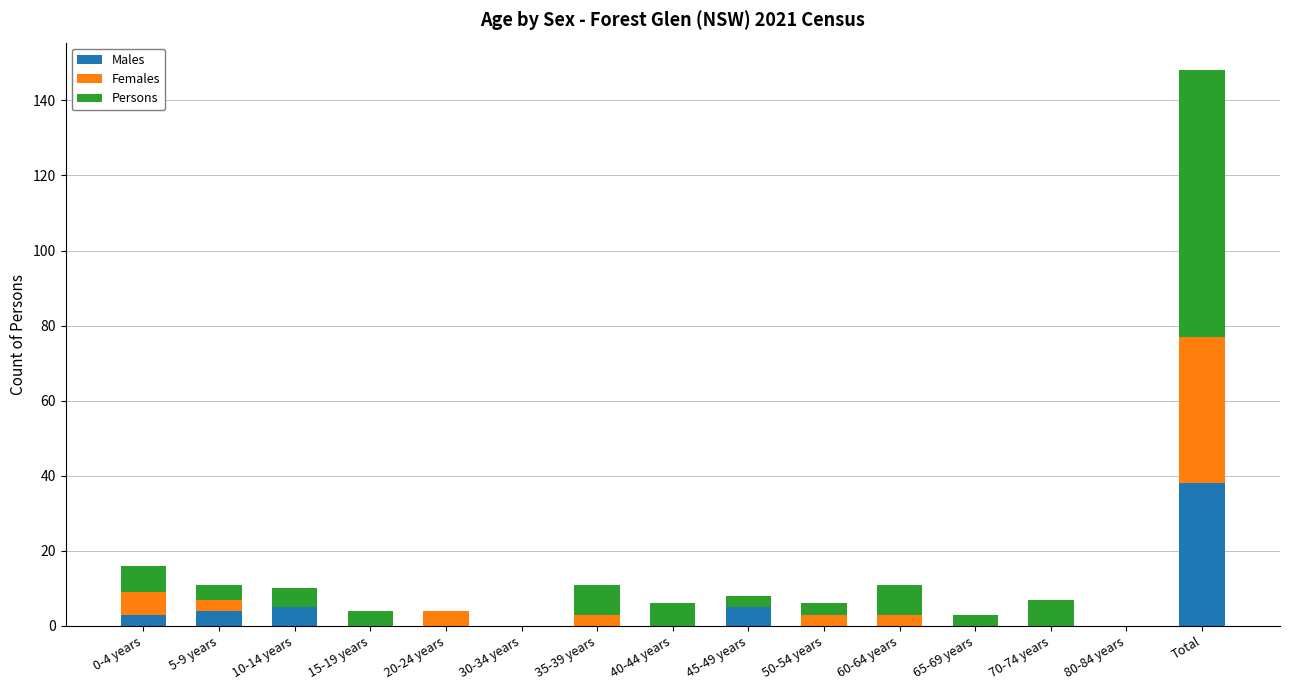

The Males series shows -23 at 30-34 years. True or false?

False